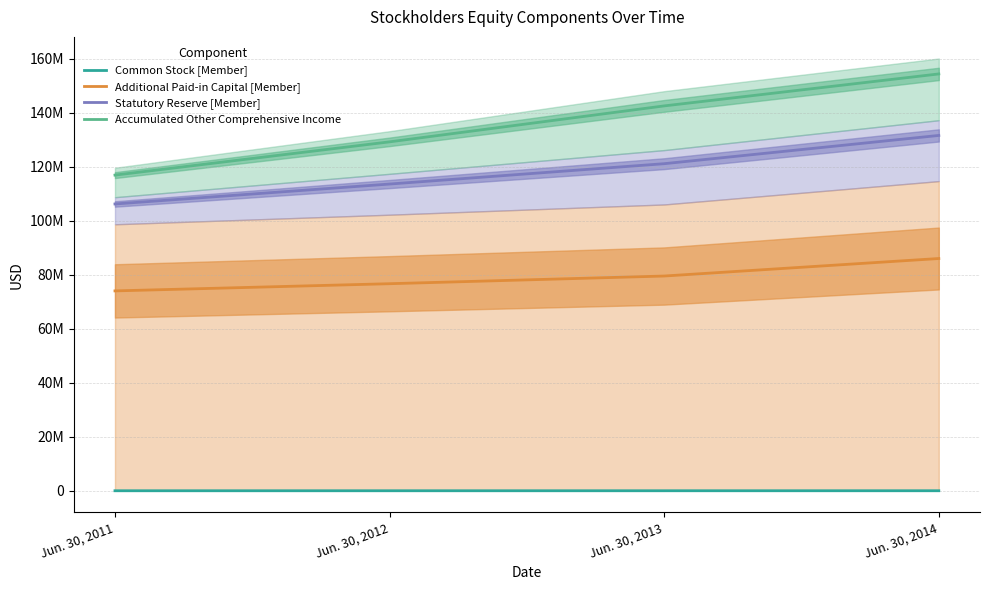

How many values in the Common Stock [Member] series are below 22457?

2